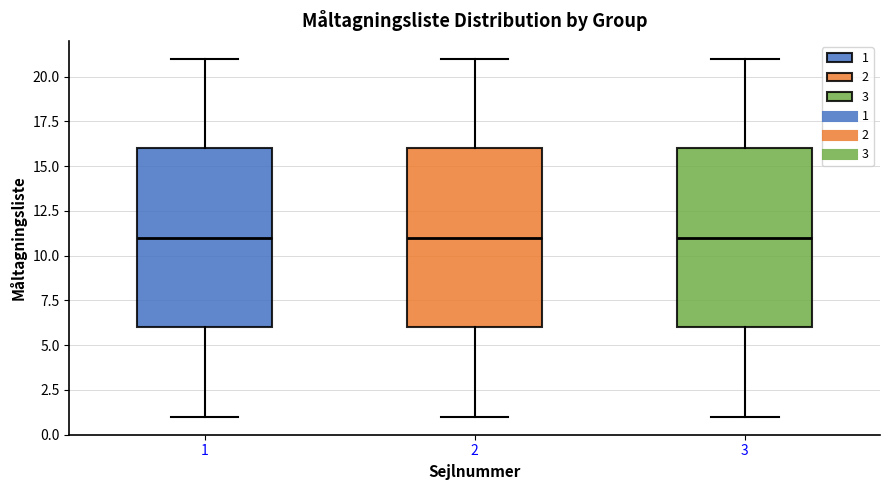

Where does the median line of the box at x = 2 sit on the y-axis? The values are not printed on the chart, so give them approximately, as read against the axis.

11